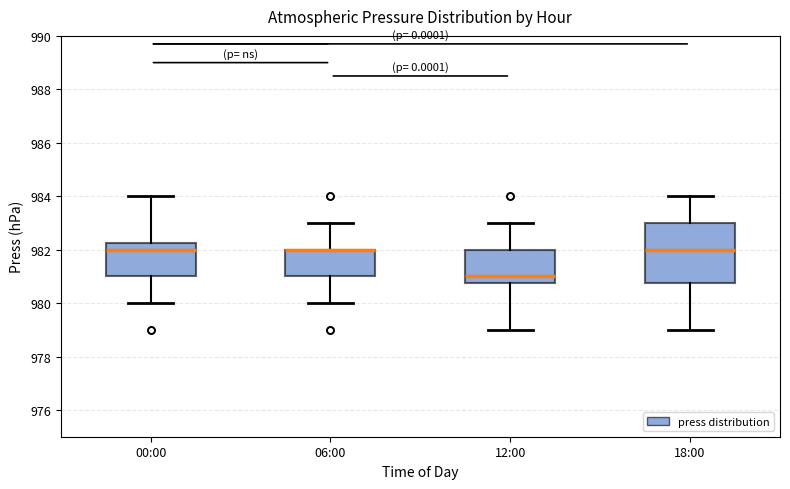

Reading left to right, read every box against the y-axis: the position of its median line, the range the box covers, and the ends of its whiskers. The values are not printed on the chart, so give them approximately, as read against the axis.

00:00: median 982.0, box 981.0 to 982.2, whiskers 980.0 to 984.0
06:00: median 982.0 (drawn on the box's upper edge), box 981.0 to 982.0, whiskers 980.0 to 983.0
12:00: median 981.0, box 980.8 to 982.0, whiskers 979.0 to 983.0
18:00: median 982.0, box 980.8 to 983.0, whiskers 979.0 to 984.0